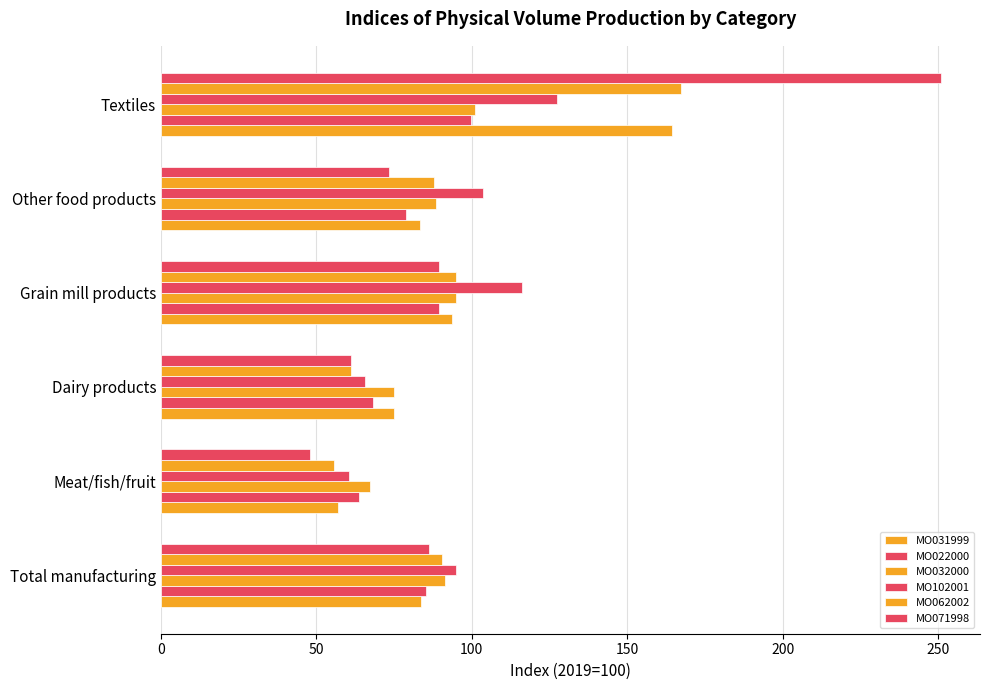

What is the average value of the MO102001 series?

94.7